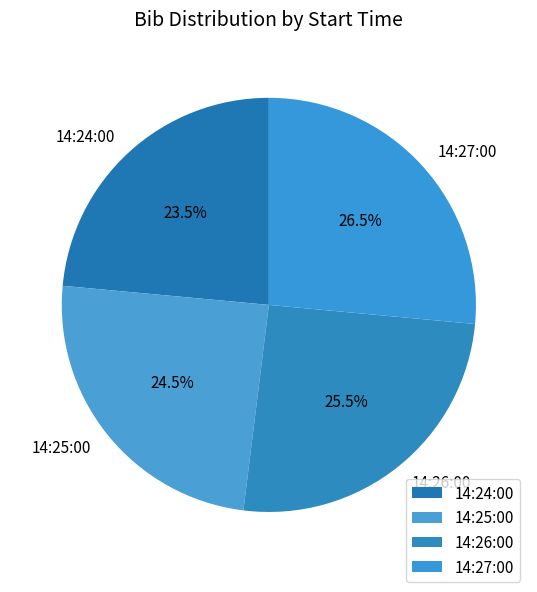

Which slice is the smallest?

14:24:00